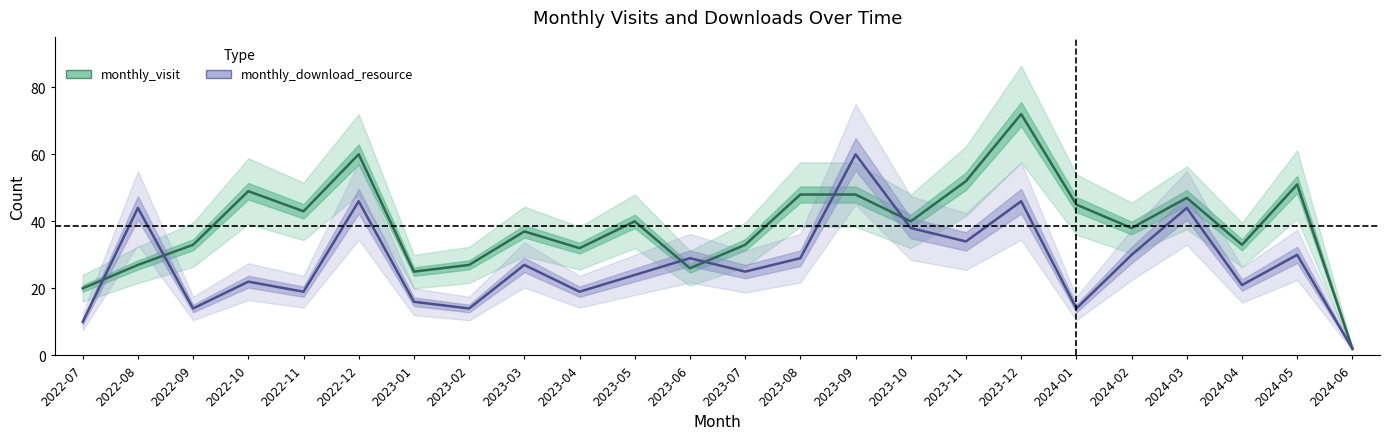

Between 2024-03 and 2023-12, which is larger?

2023-12